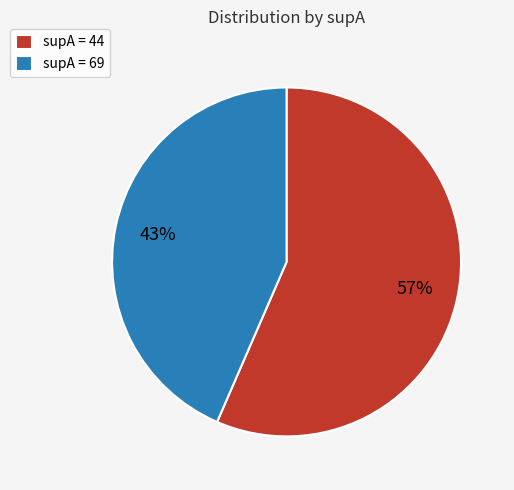

Which has a higher value, supA = 44 or supA = 69?

supA = 44